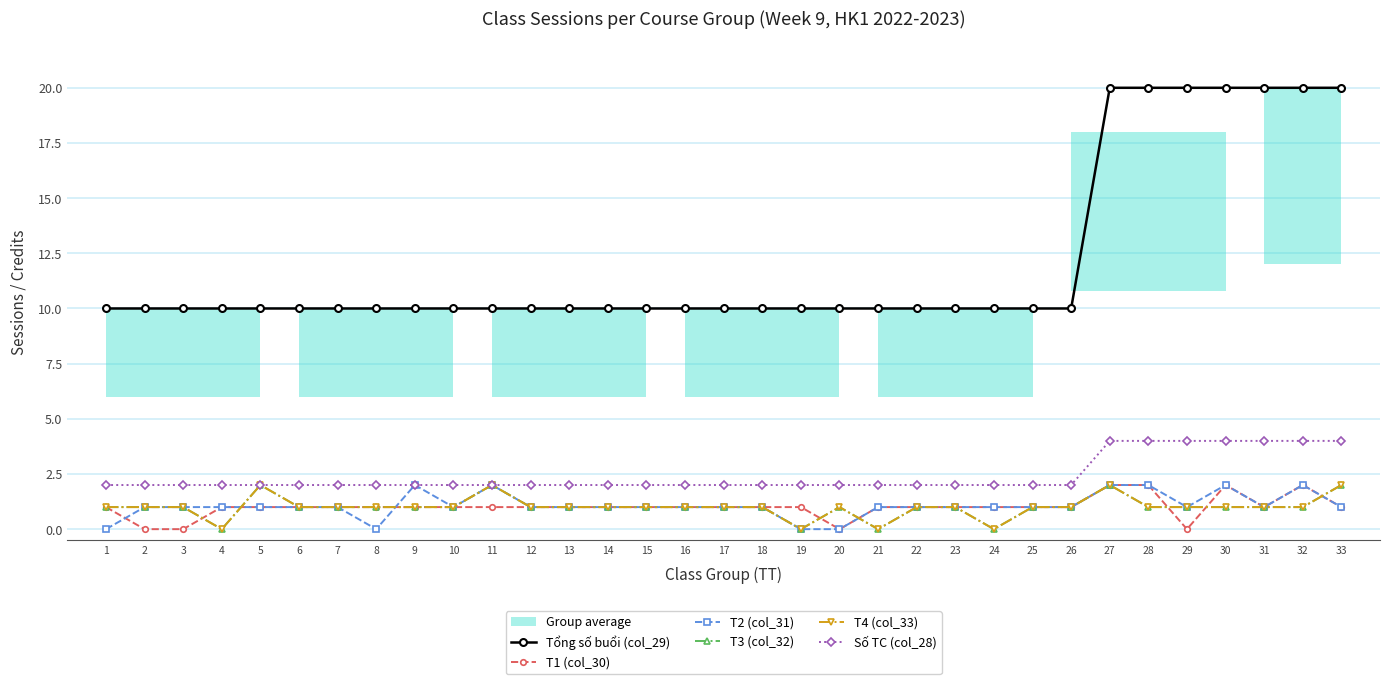

What is the value of the T4 (col_33) point at the 5th from the left?

2